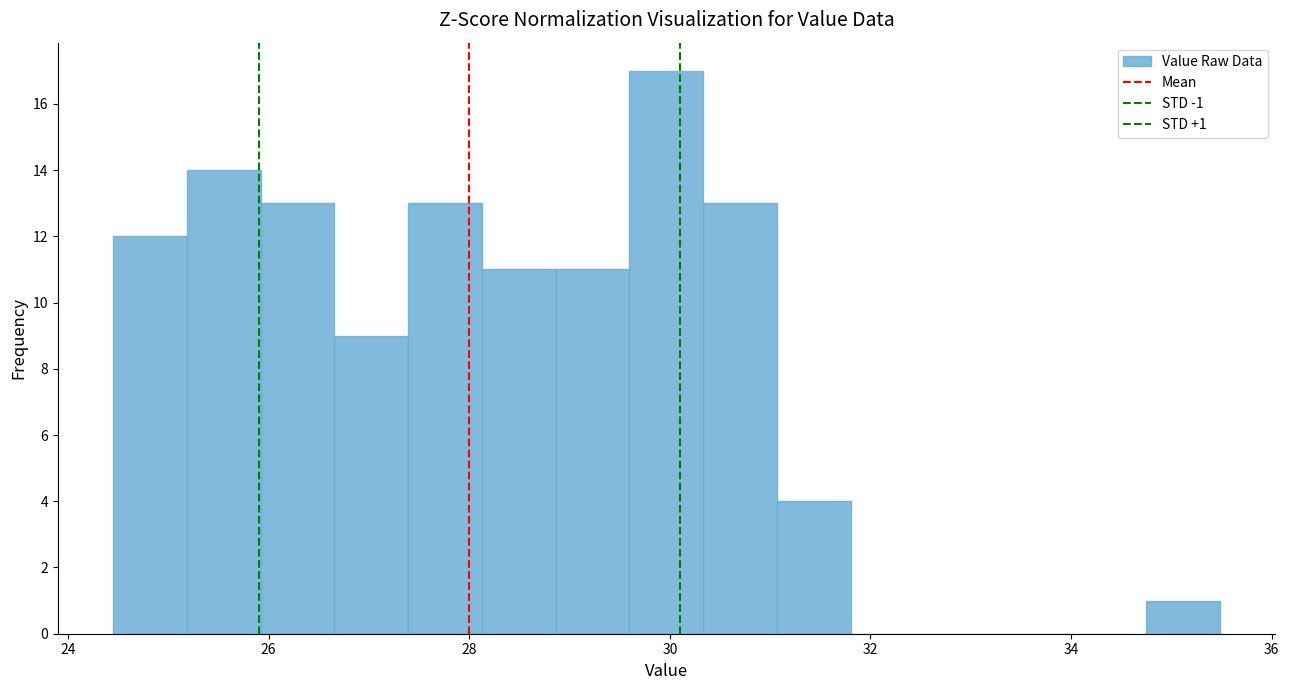

Read against the x-axis, roughly where is the centre of the tallest bar?

30.0